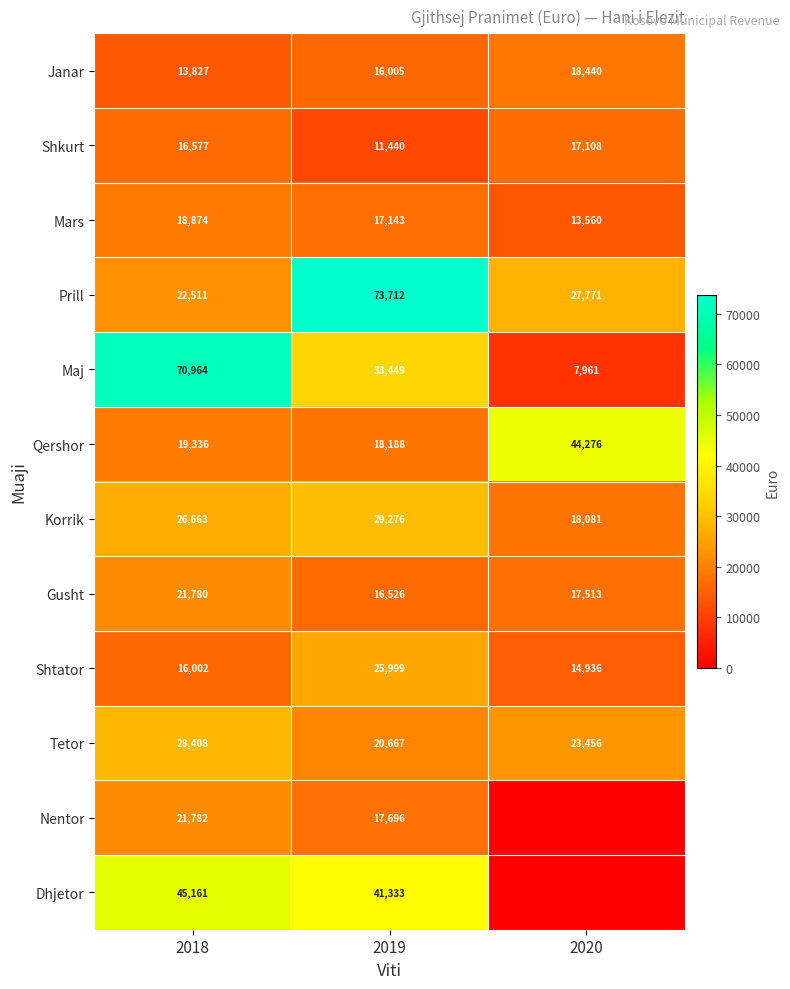

At which category is the sum across all series the highest?

2018